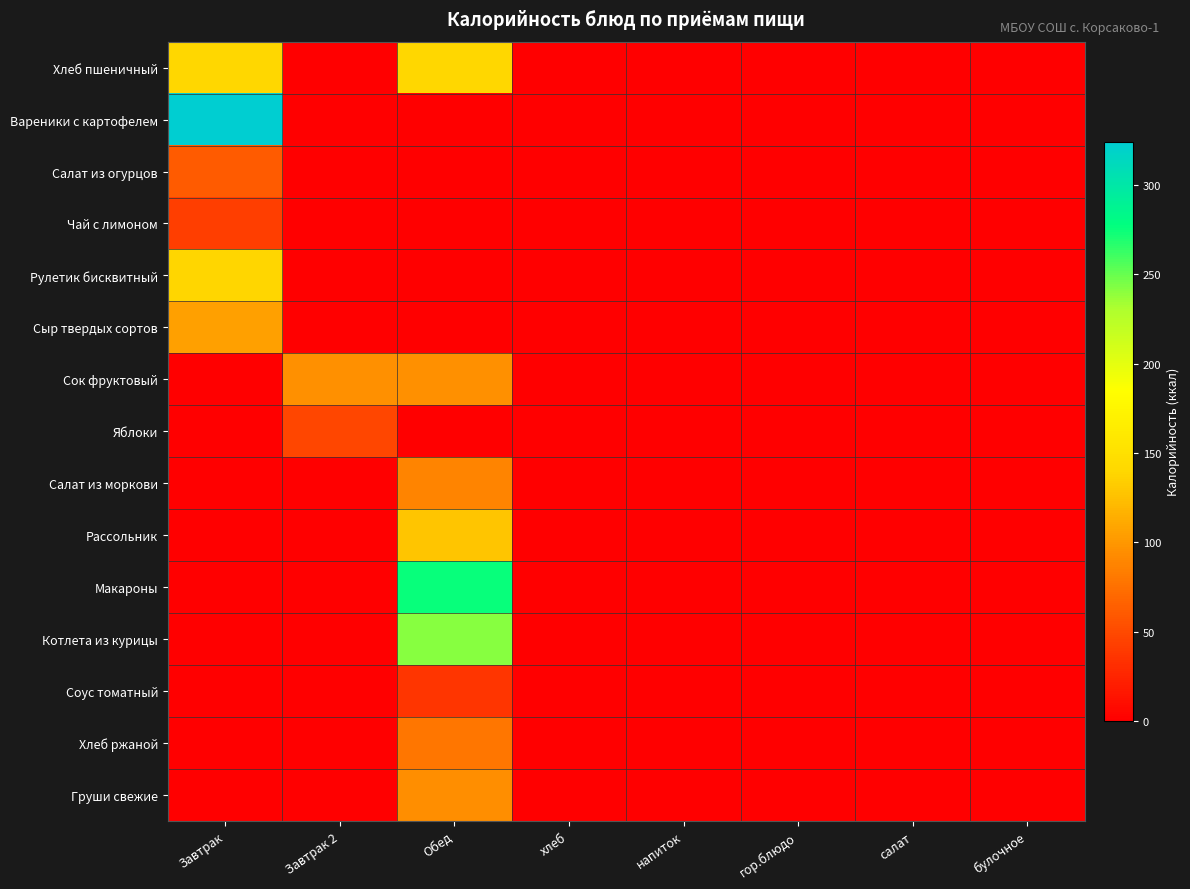

Between Завтрак and булочное, which series saw the biggest shift?

Вареники с картофелем